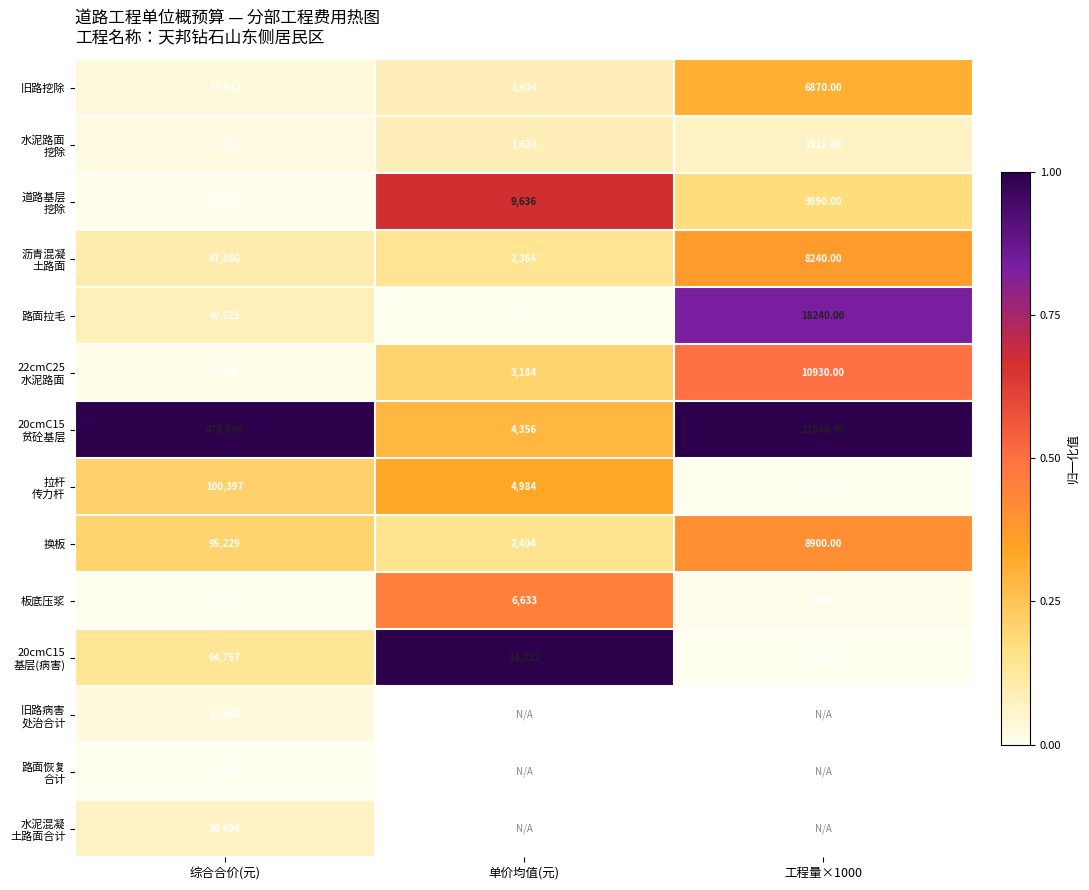

Where does the 路面拉毛 series first go above 18240?

综合合价(元)